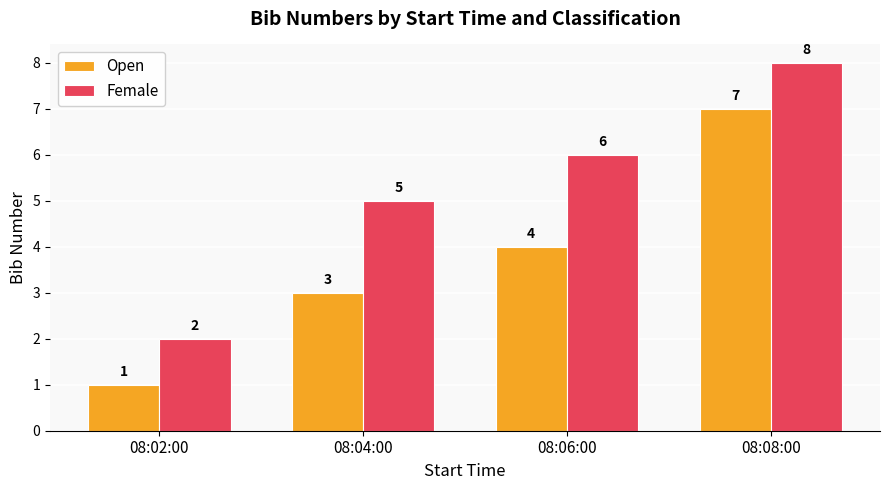

Reading right to left, what are all the values shown in this chart?

Open: 7	4	3	1
Female: 8	6	5	2